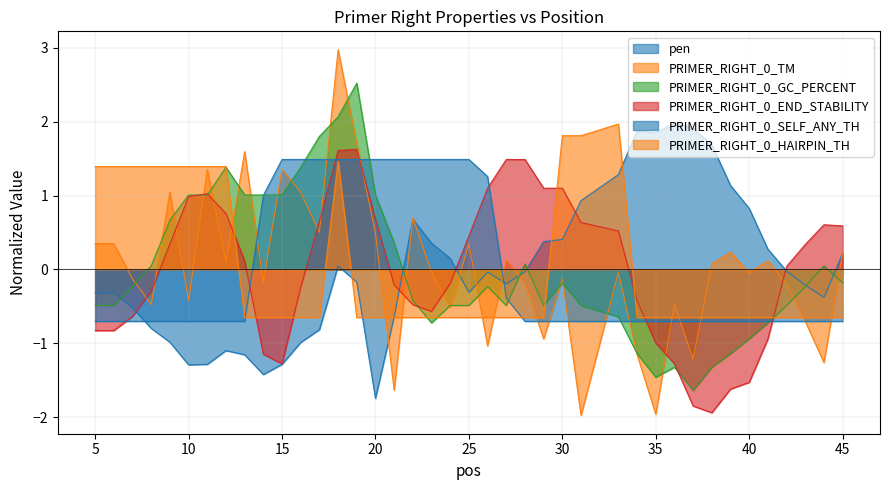

Reading right to left, extract all data points from this chart.

pen: 0.2	-0.4	-0.2	-0.0	0.3	0.8	1.1	1.7	1.9	2.0	1.9	1.9	1.3	0.9	0.4	0.4	-0.0	-0.2	-0.0	-0.3	0.1	0.4	0.7	-0.6	-1.7	-0.2	0.0	-0.8	-1.0	-1.3	-1.4	-1.2	-1.1	-1.3	-1.3	-1.0	-0.8	-0.5	-0.3	-0.3
PRIMER_RIGHT_0_TM: 0.2	-1.3	-0.7	-0.2	0.1	-0.0	0.2	0.1	-1.2	-0.5	-2.0	-1.2	-0.0	-2.0	-0.1	-0.9	-0.2	0.1	-1.0	0.3	-0.5	-0.0	0.7	-1.6	0.5	1.7	3.0	0.5	1.0	1.4	-0.2	1.6	0.1	1.4	-0.4	1.0	-0.5	-0.1	0.4	0.4
PRIMER_RIGHT_0_GC_PERCENT: -0.2	0.1	-0.2	-0.5	-0.7	-0.9	-1.1	-1.3	-1.6	-1.3	-1.5	-1.1	-0.6	-0.5	-0.2	-0.5	0.1	-0.5	-0.2	-0.5	-0.5	-0.7	-0.4	0.4	1.0	2.5	2.1	1.8	1.4	1.0	1.0	1.0	1.4	1.0	1.0	0.7	0.1	-0.2	-0.5	-0.5
PRIMER_RIGHT_0_END_STABILITY: 0.6	0.6	0.3	0.0	-0.9	-1.5	-1.6	-1.9	-1.8	-1.3	-1.0	-0.4	0.5	0.6	1.1	1.1	1.5	1.5	1.1	0.5	-0.2	-0.6	-0.5	-0.2	0.7	1.6	1.6	0.7	-0.2	-1.3	-1.1	0.1	0.8	1.0	1.0	0.3	-0.3	-0.6	-0.8	-0.8
PRIMER_RIGHT_0_SELF_ANY_TH: -0.7	-0.7	-0.7	-0.7	-0.7	-0.7	-0.7	-0.7	-0.7	-0.7	-0.7	-0.7	-0.7	-0.7	-0.7	-0.7	-0.7	-0.4	1.3	1.5	1.5	1.5	1.5	1.5	1.5	1.5	1.5	1.5	1.5	1.5	1.0	-0.7	-0.7	-0.7	-0.7	-0.7	-0.7	-0.7	-0.7	-0.7
PRIMER_RIGHT_0_HAIRPIN_TH: -0.7	-0.7	-0.7	-0.7	-0.7	-0.7	-0.7	-0.7	-0.7	-0.7	-0.7	-0.7	2.0	1.8	1.8	-0.7	-0.7	-0.7	-0.7	-0.7	-0.7	-0.7	-0.7	-0.7	-0.7	-0.7	1.5	-0.7	-0.7	-0.7	-0.7	-0.7	1.4	1.4	1.4	1.4	1.4	1.4	1.4	1.4